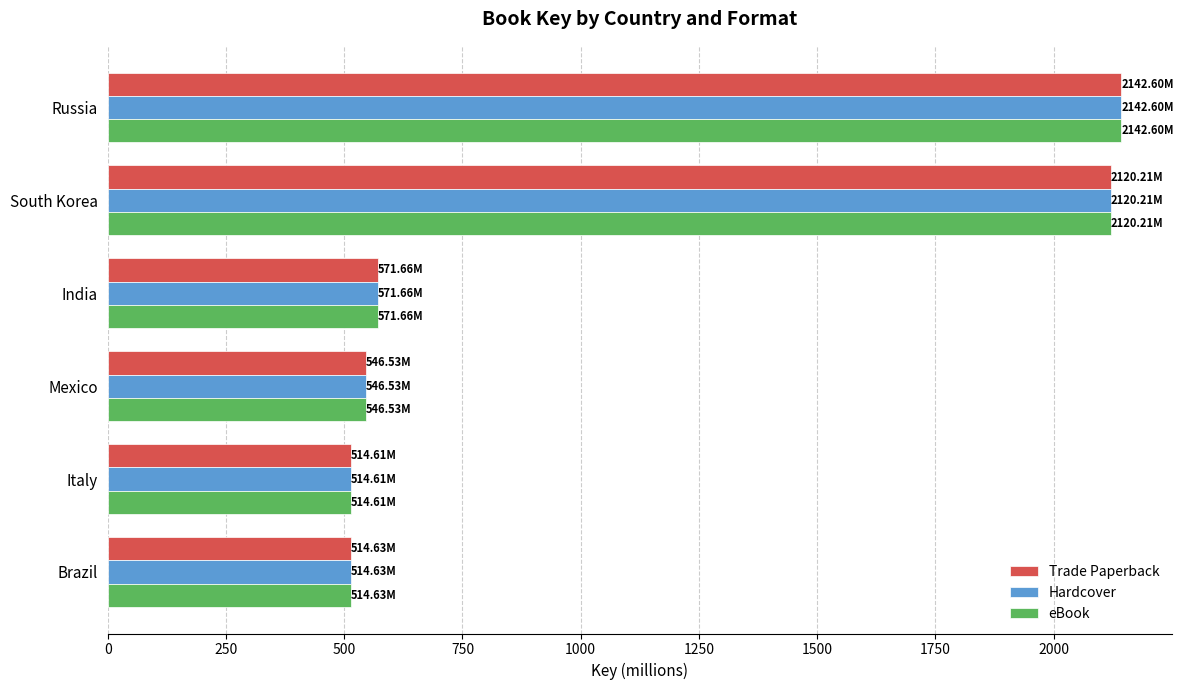

What is the difference between the maximum and minimum values in the eBook series?

1628.0